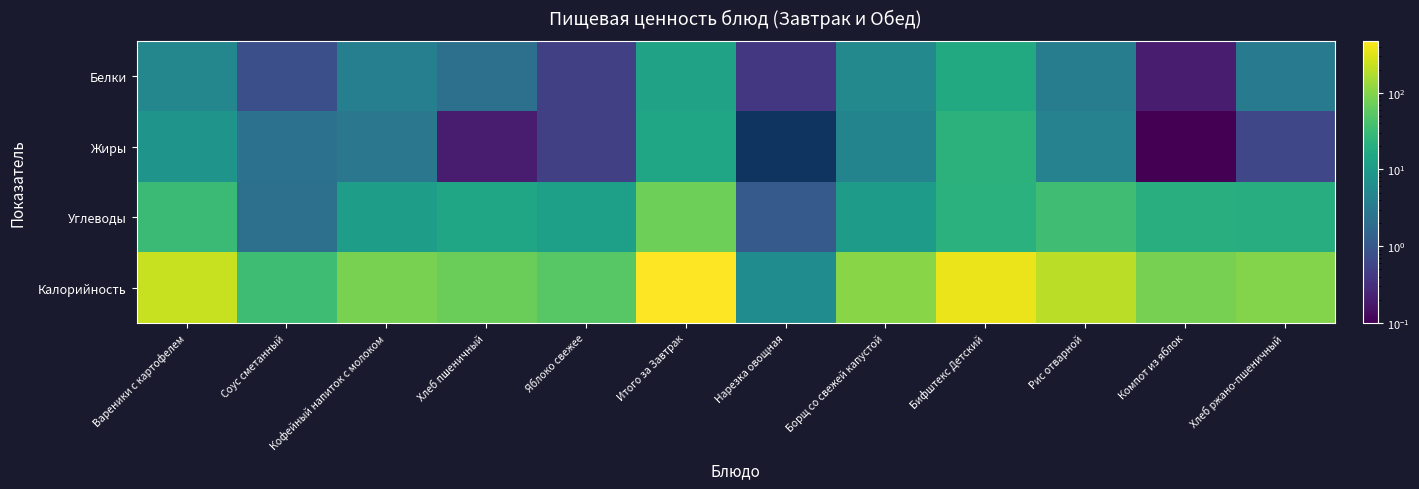

What is the difference between the highest and lowest values at Яблоко свежее?

52.8